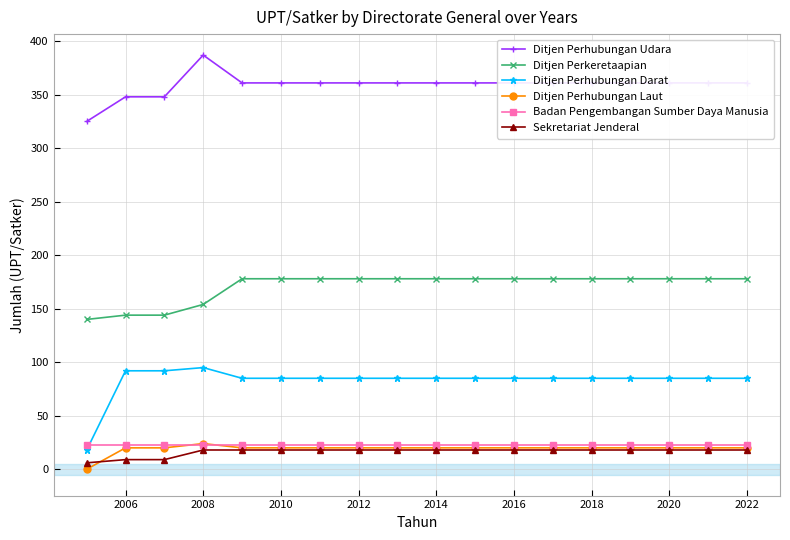

True or false: Ditjen Perhubungan Laut and Ditjen Perhubungan Darat intersect in this chart.

False